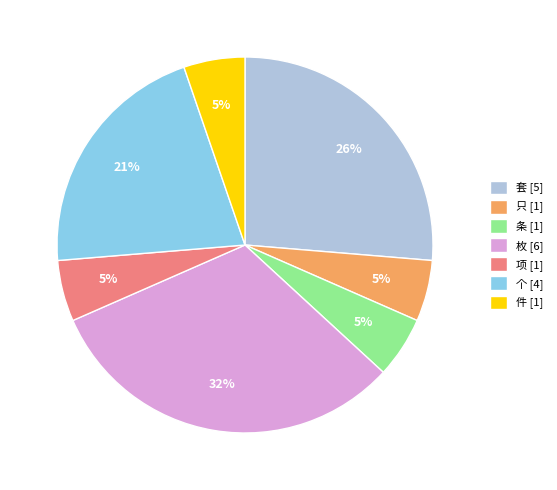

How many slices are in this pie chart?

7